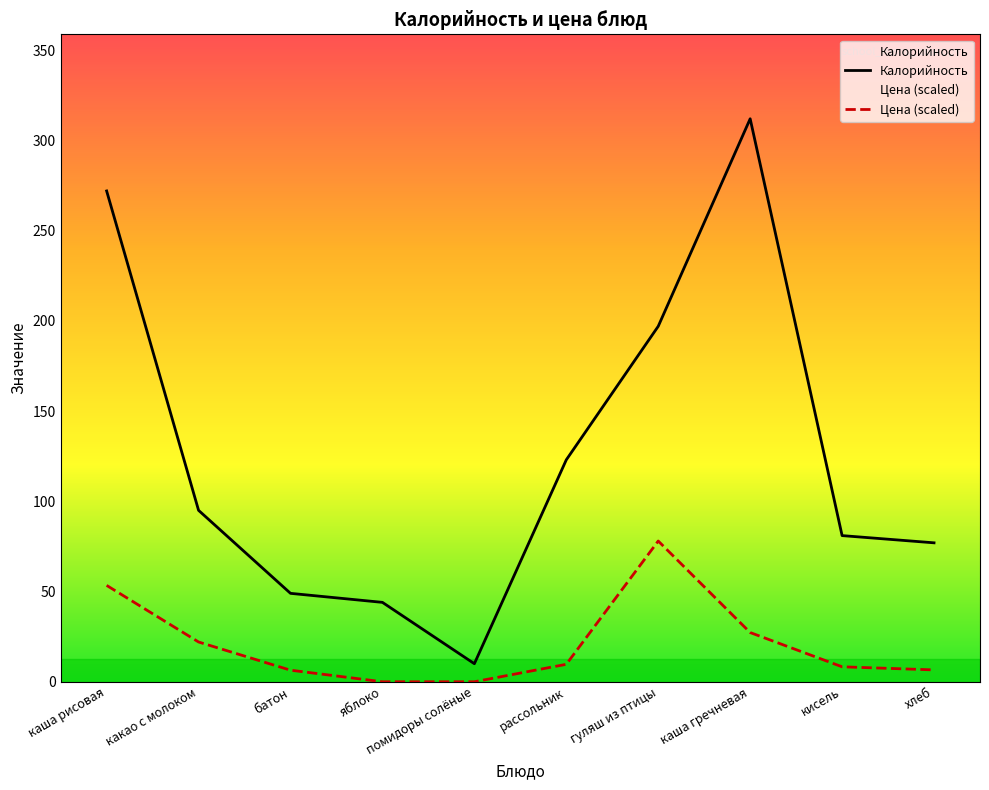

Which series changed the most between помидоры солёные and кисель?

Калорийность